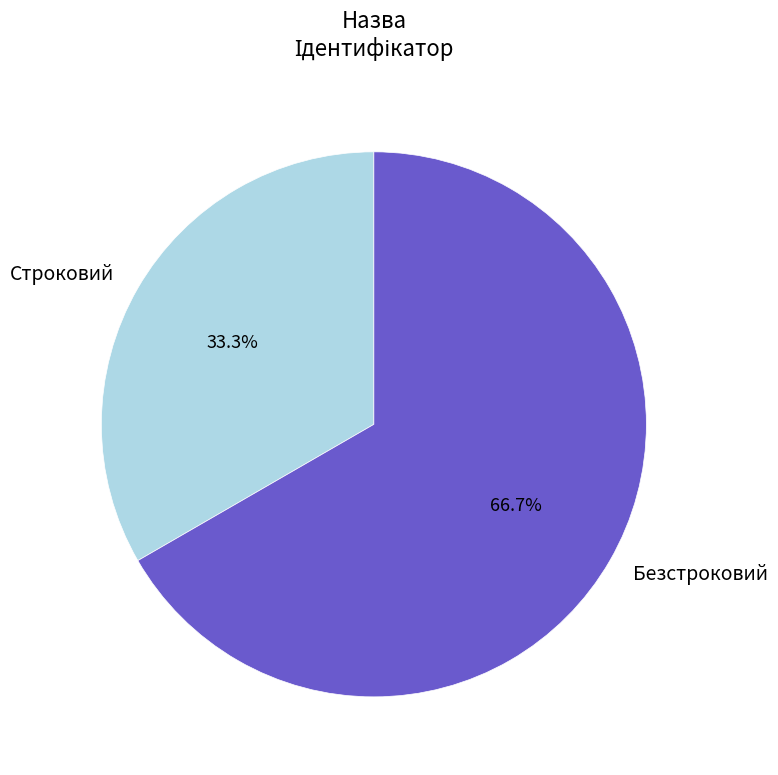

Count the number of slices in the pie.

2